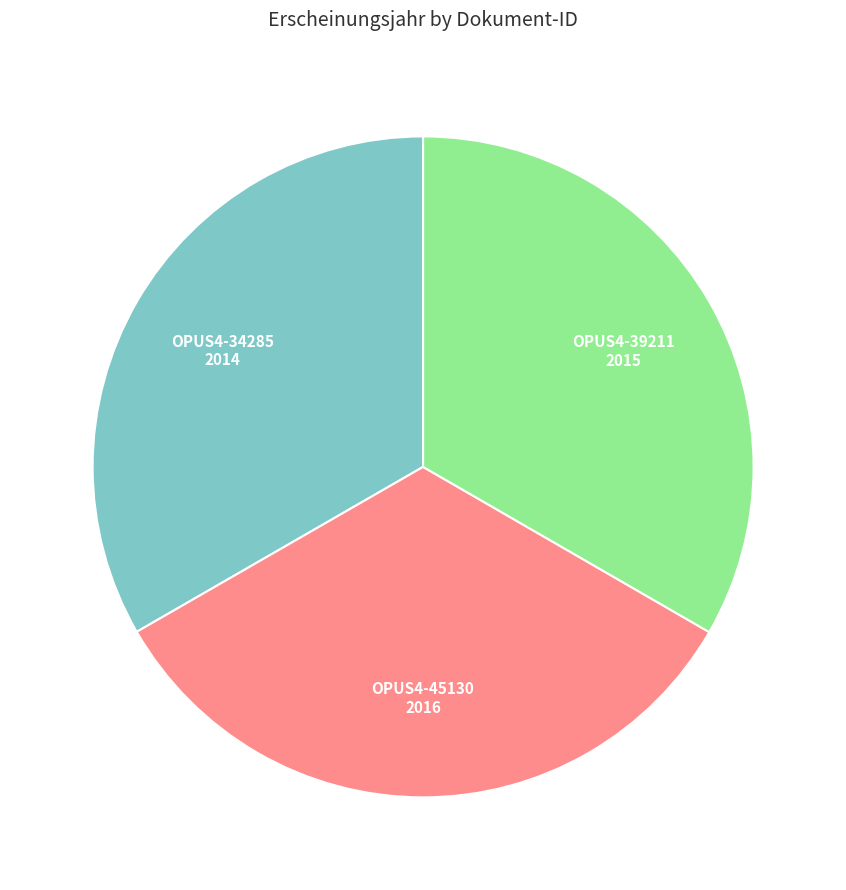

How many slices are in this pie chart?

3